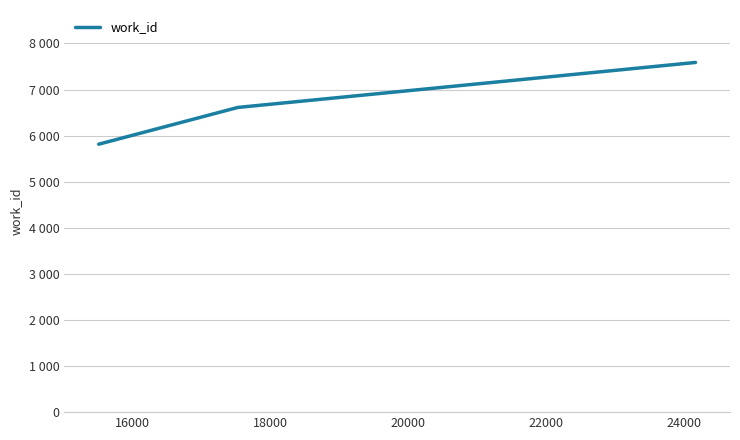

Reading left to right, list all the values displayed in this chart.

5813	6611	7587